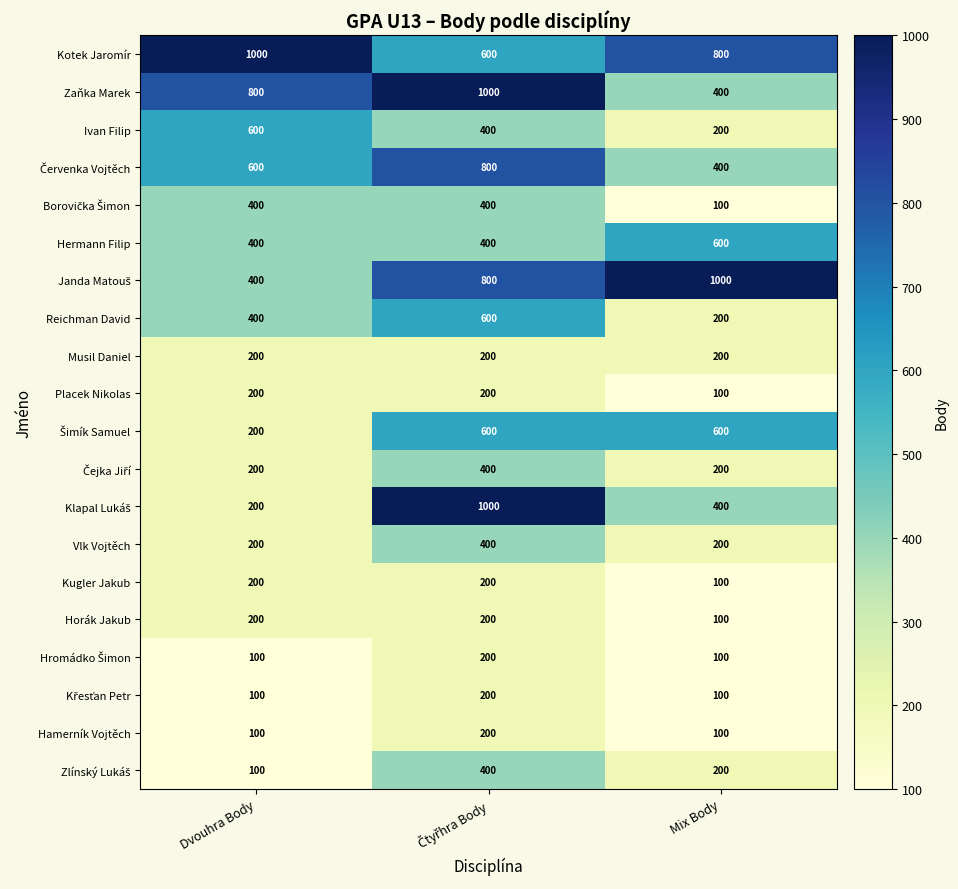

What is the difference between the maximum and minimum values in the Reichman David series?

400